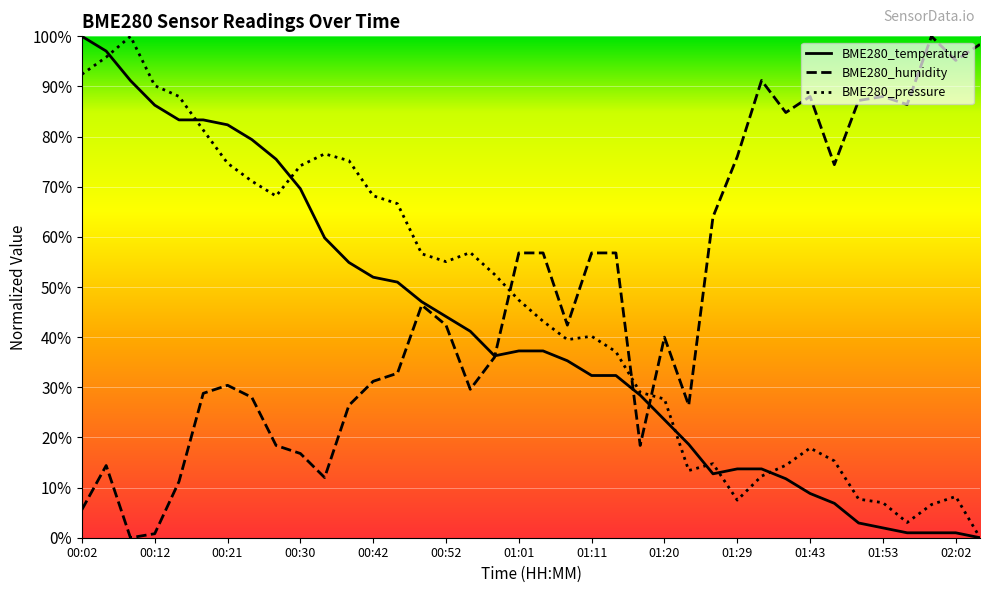

Does the chart display data point markers on the line(s)?

No